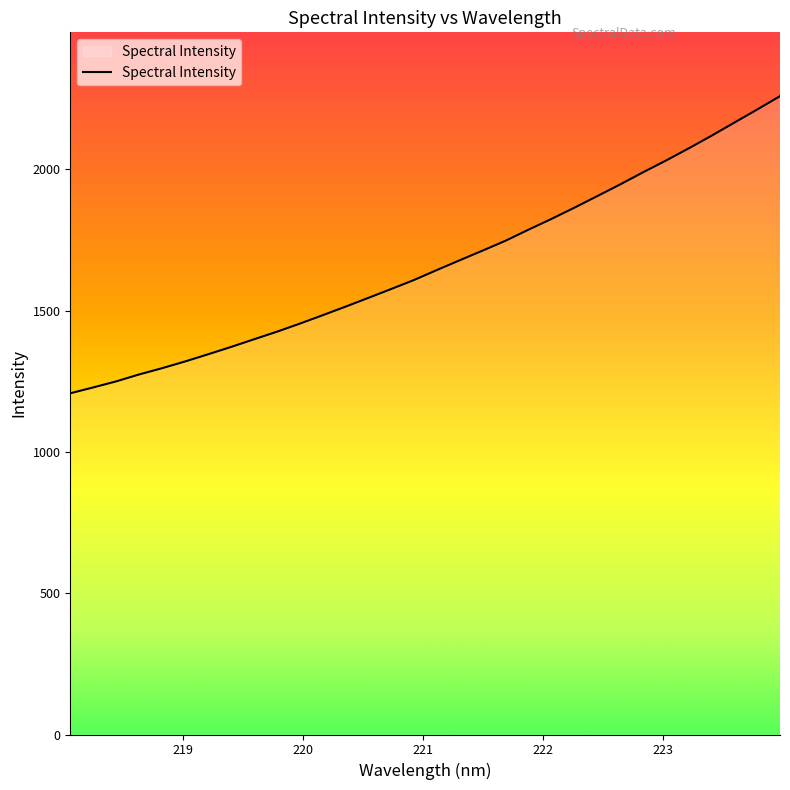

What is the smallest value displayed?

1207.6